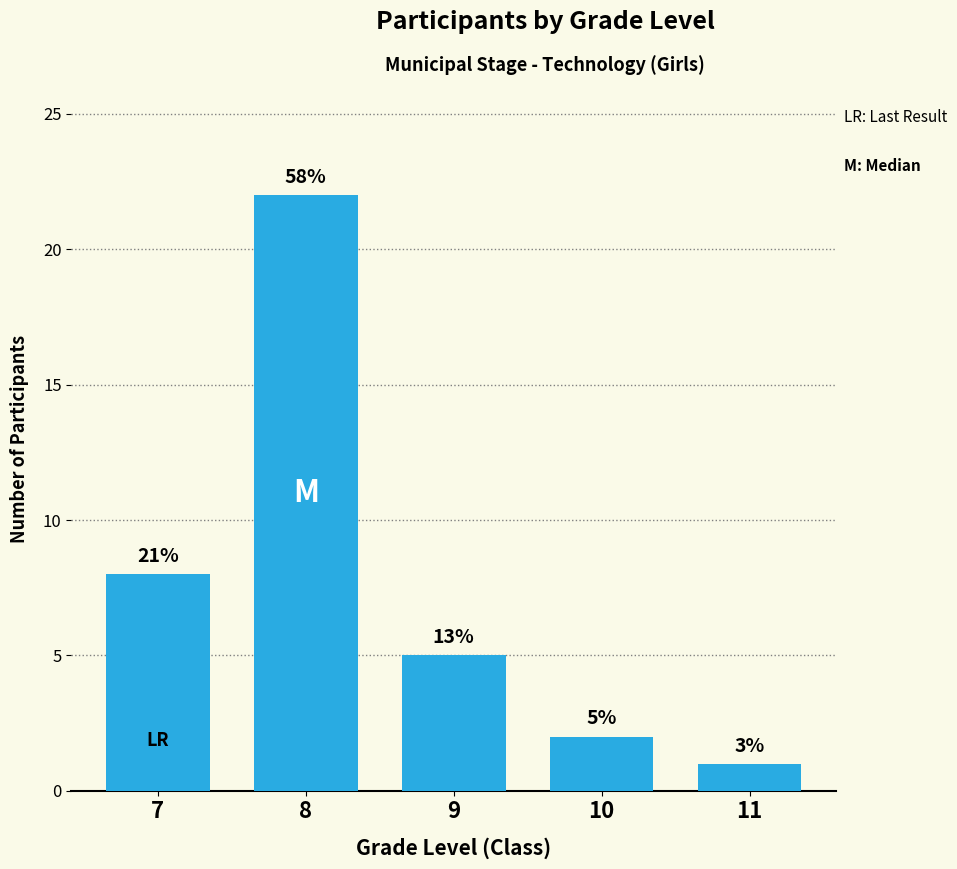

What is the maximum value shown in the chart?

22